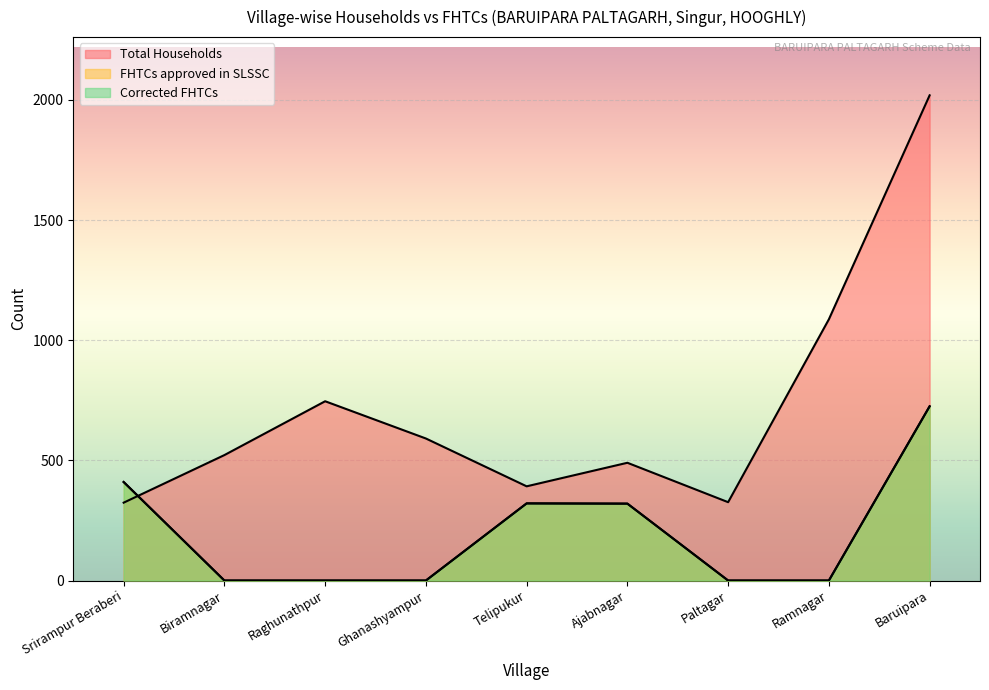

True or false: FHTCs approved in SLSSC and Corrected FHTCs cross at least once.

False